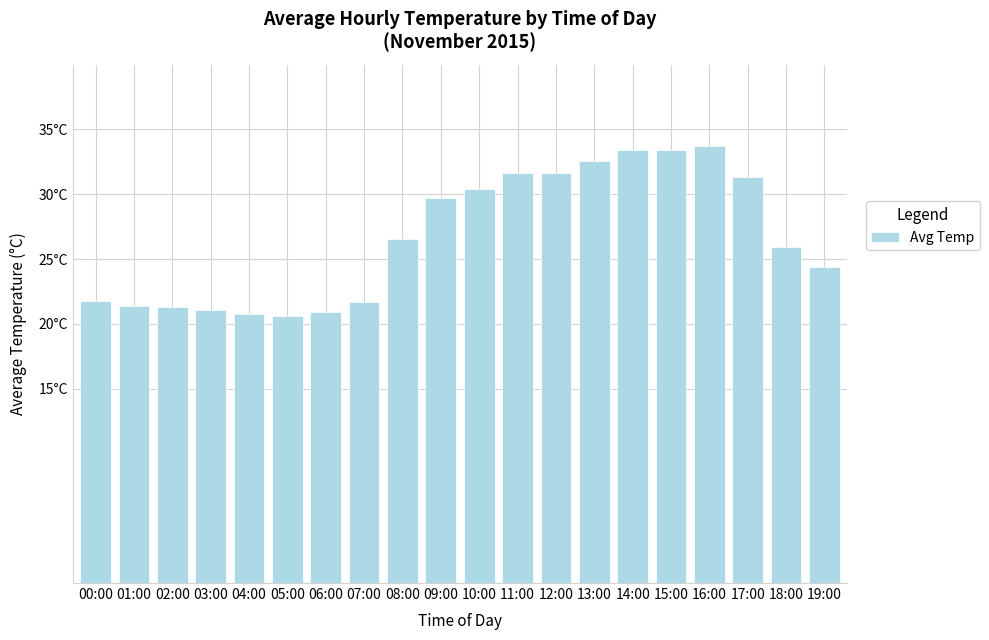

Which category has the lowest value across all series?

05:00